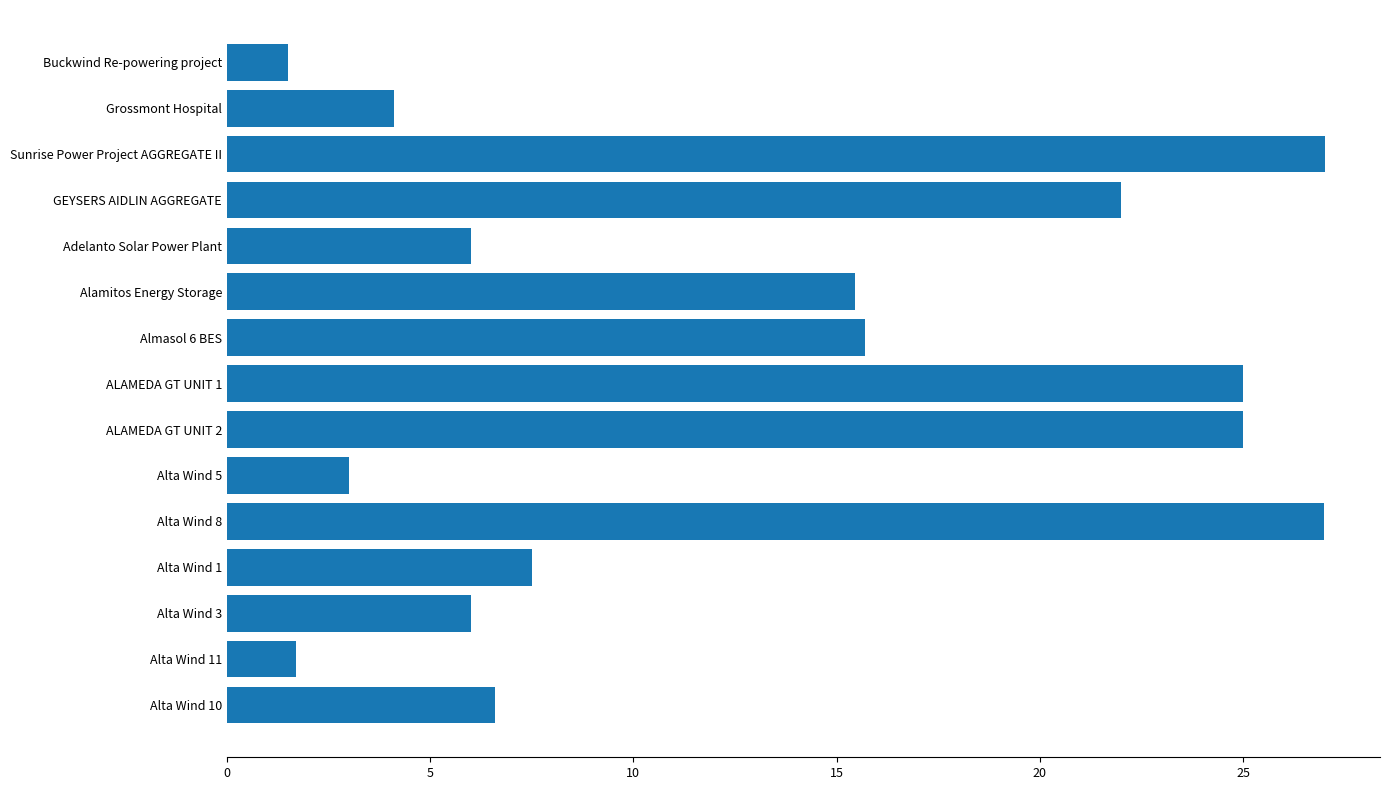

Where is the data nearest to the value 14?

Alamitos Energy Storage